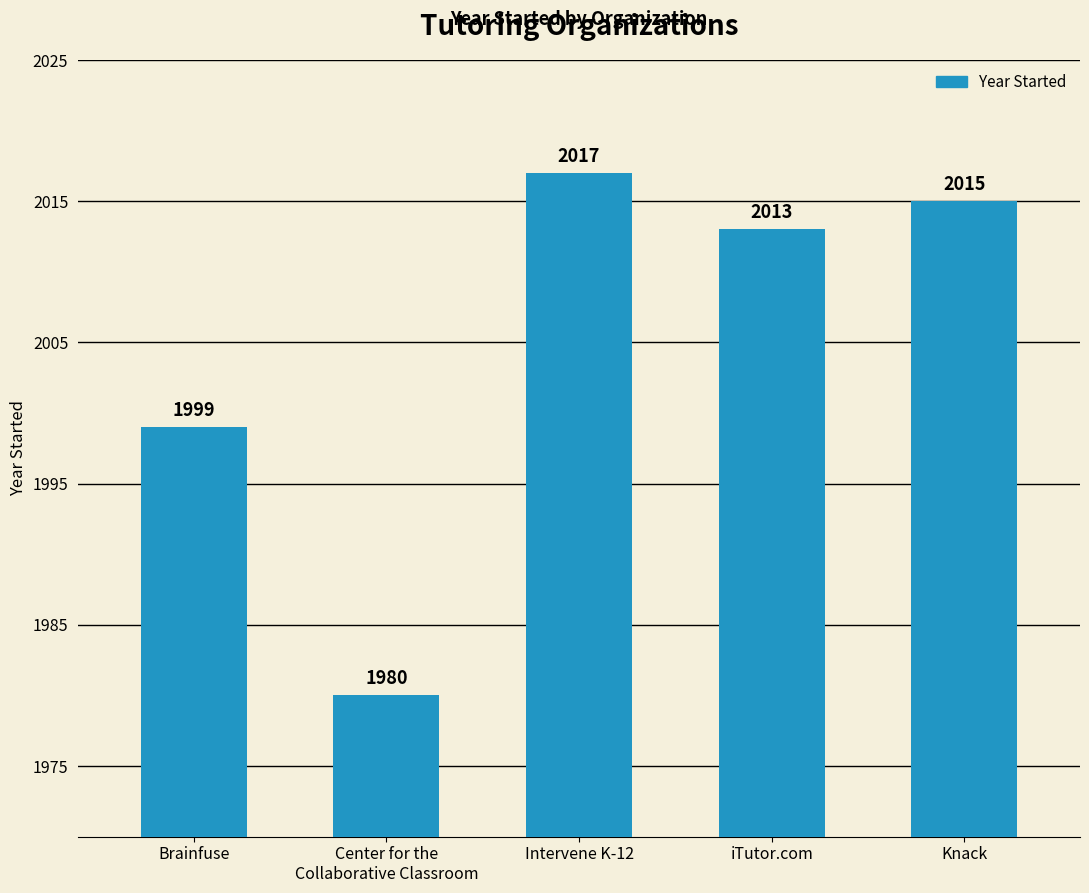

What is the minimum value shown in the chart?

1980